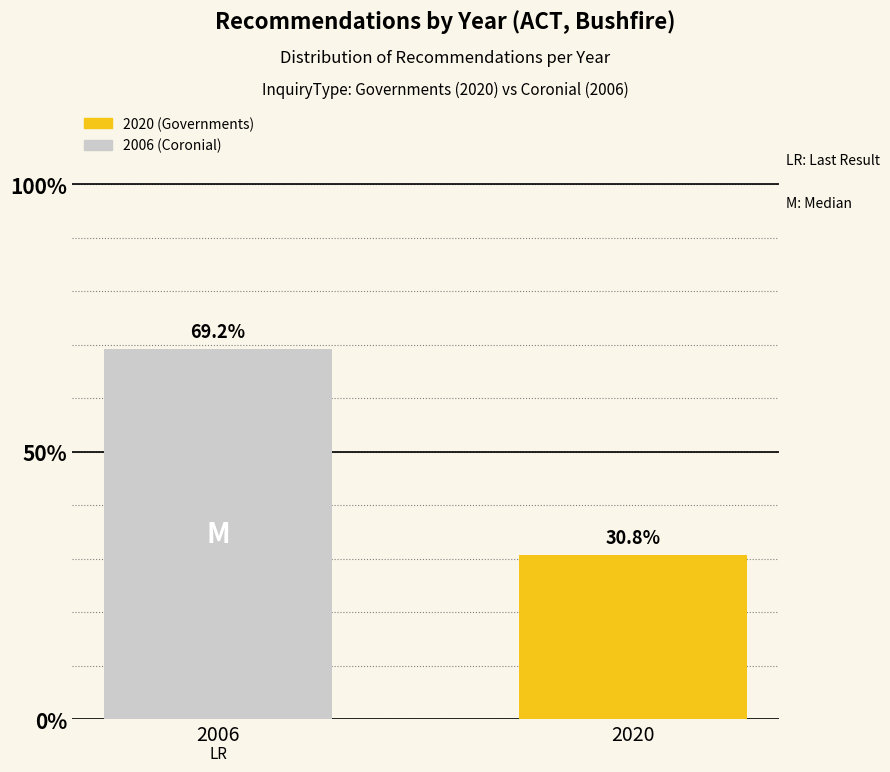

What is the difference between the maximum and minimum values?

0.4